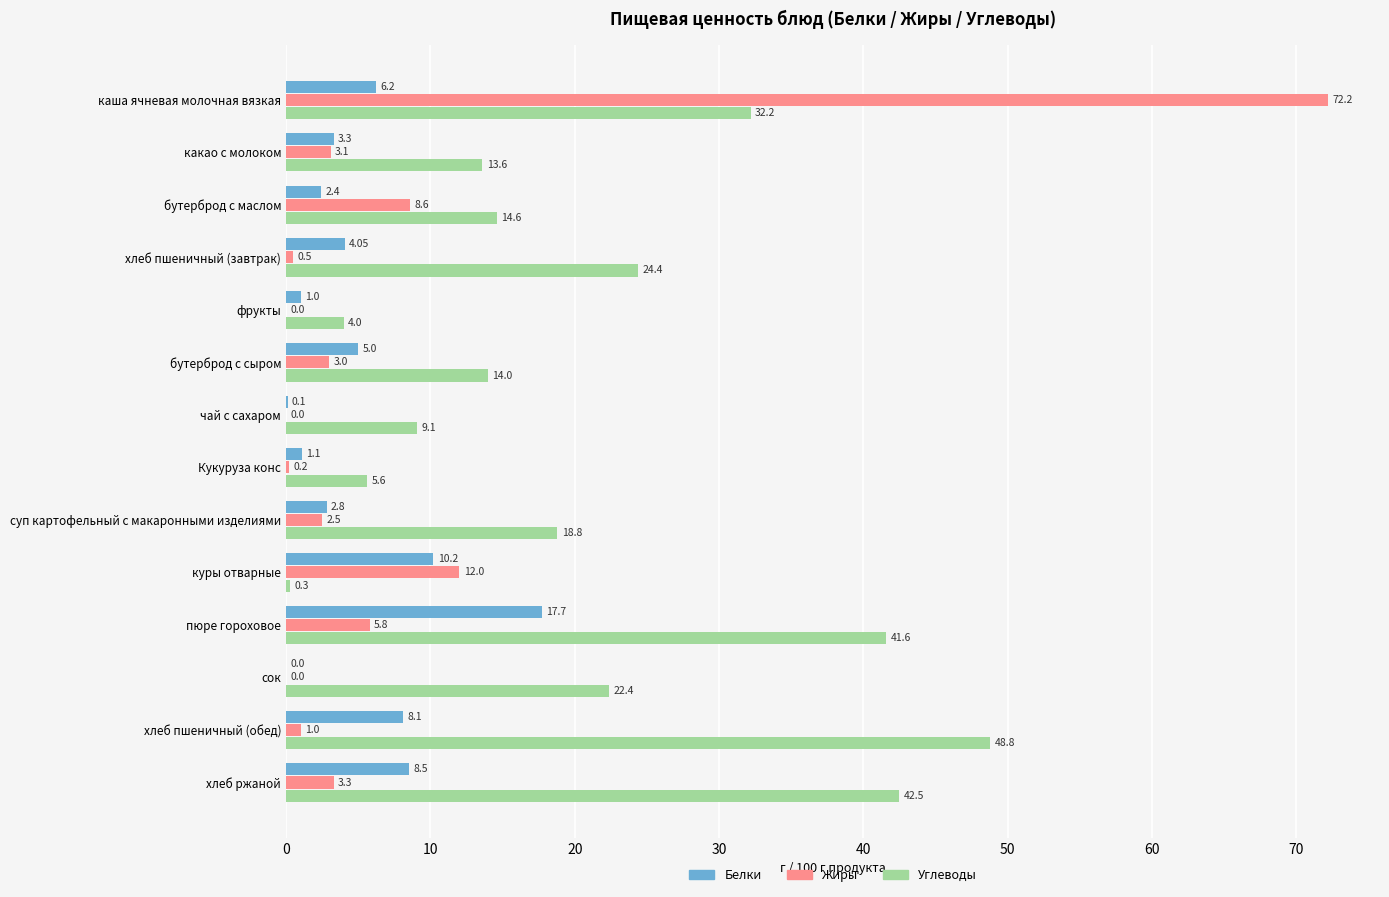

What is the average value of the Белки series?

5.0